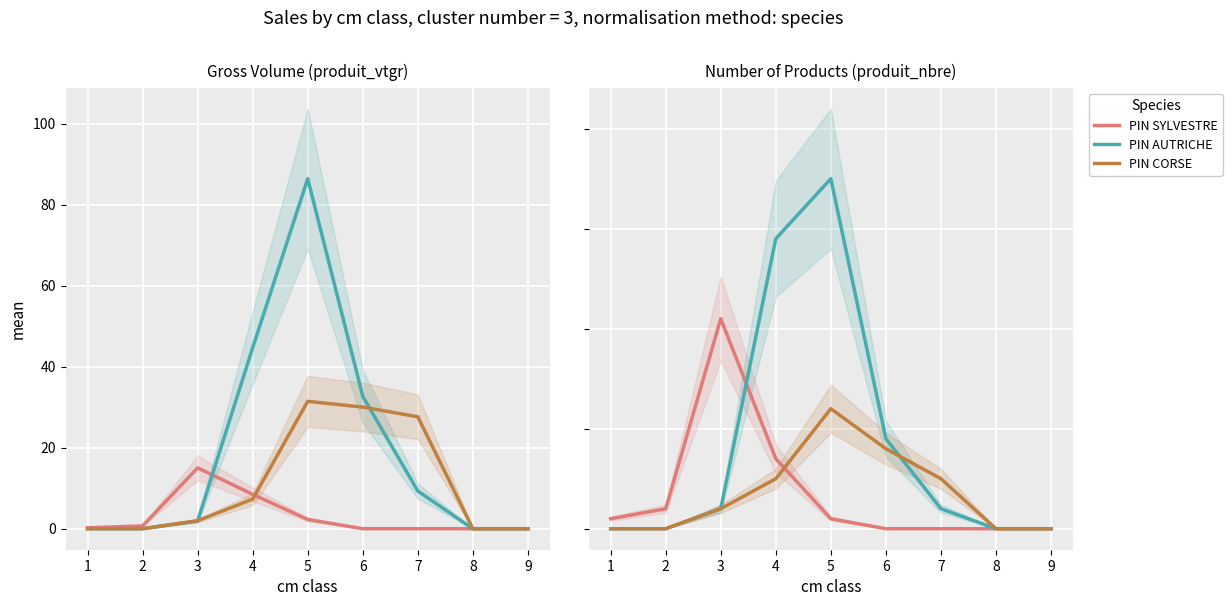

The value of PIN AUTRICHE at 1 is -21. True or false?

False